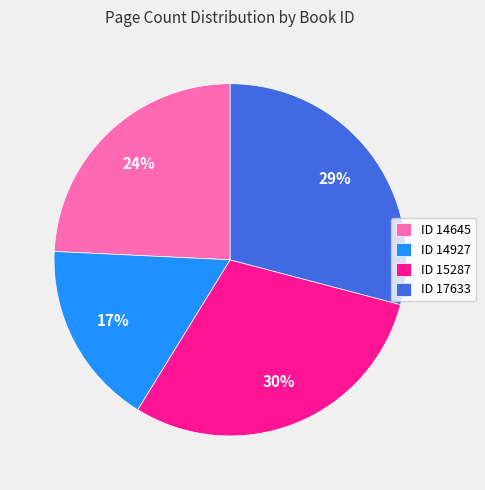

Is the sum of ID 15287 and ID 14927 greater than half?

No